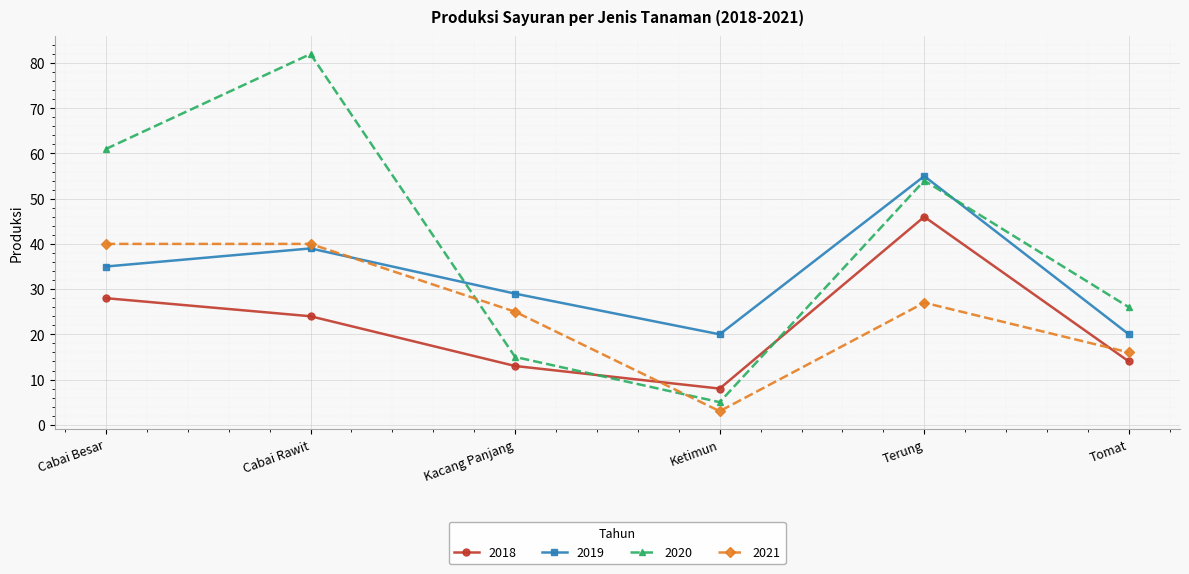

What is the minimum value shown in the chart?

3